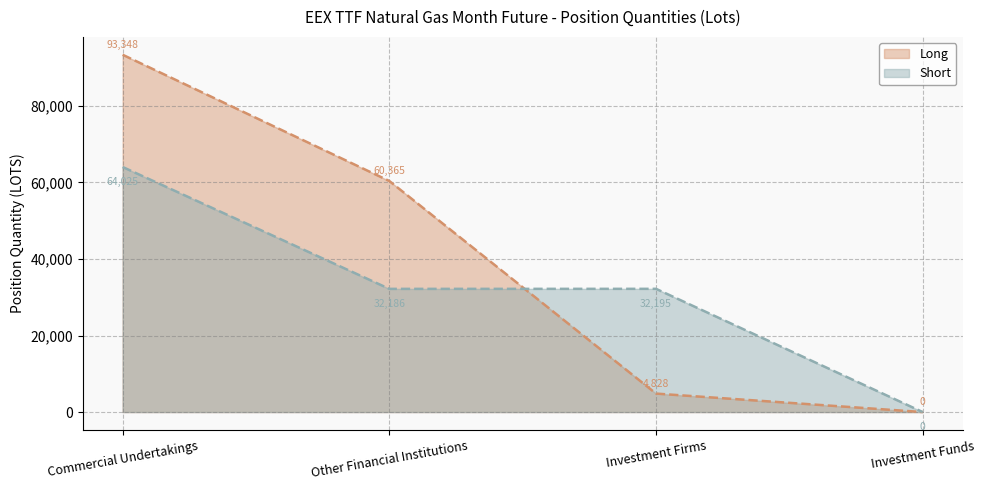

Rank the series at Investment Firms from highest to lowest value.

Short, Long